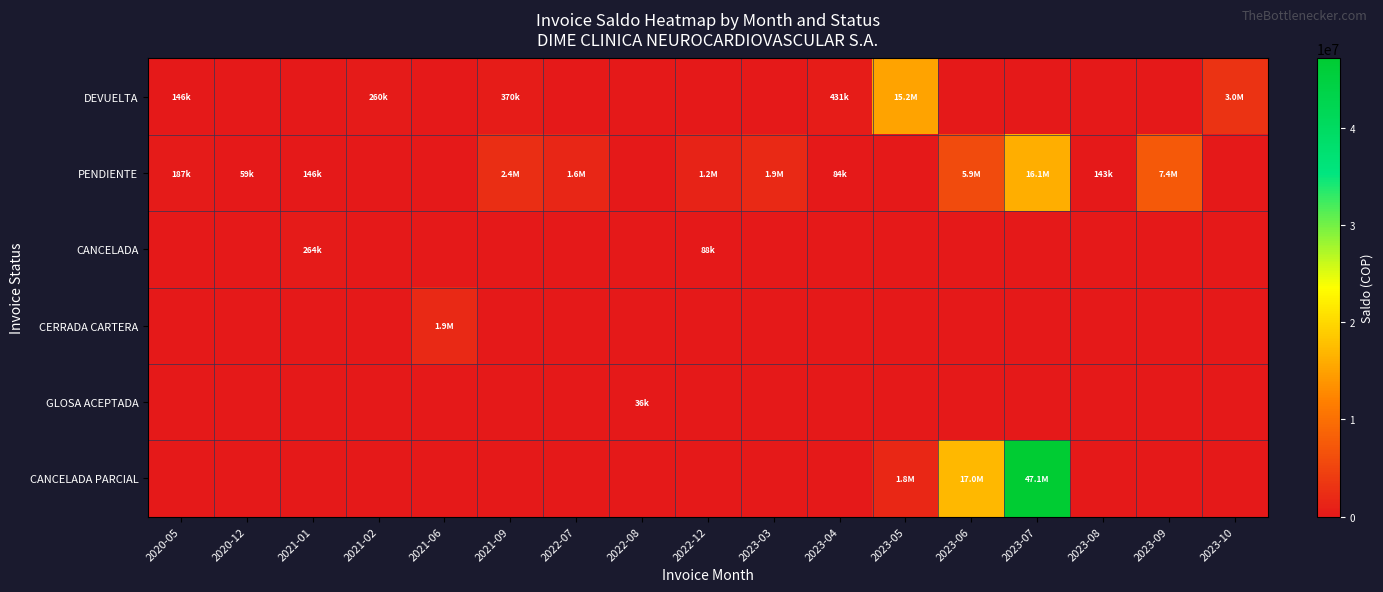

Which series changed the most between 2020-12 and 2021-06?

CERRADA CARTERA